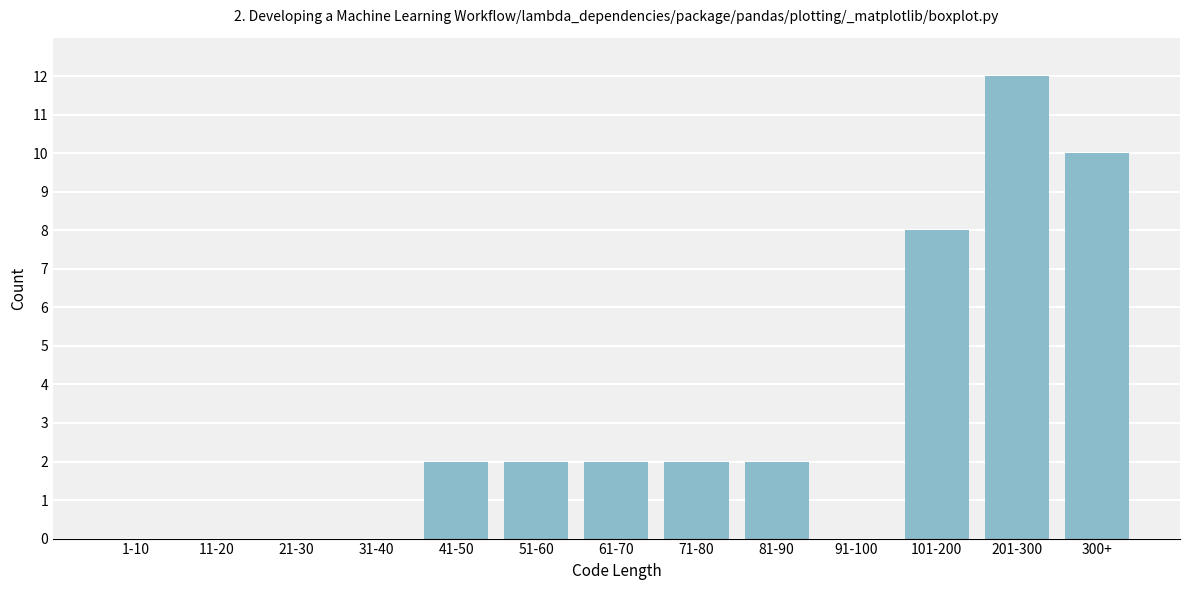

Reading right to left, list all the values displayed in this chart.

300+=10	201-300=12	101-200=8	91-100=0	81-90=2	71-80=2	61-70=2	51-60=2	41-50=2	31-40=0	21-30=0	11-20=0	1-10=0